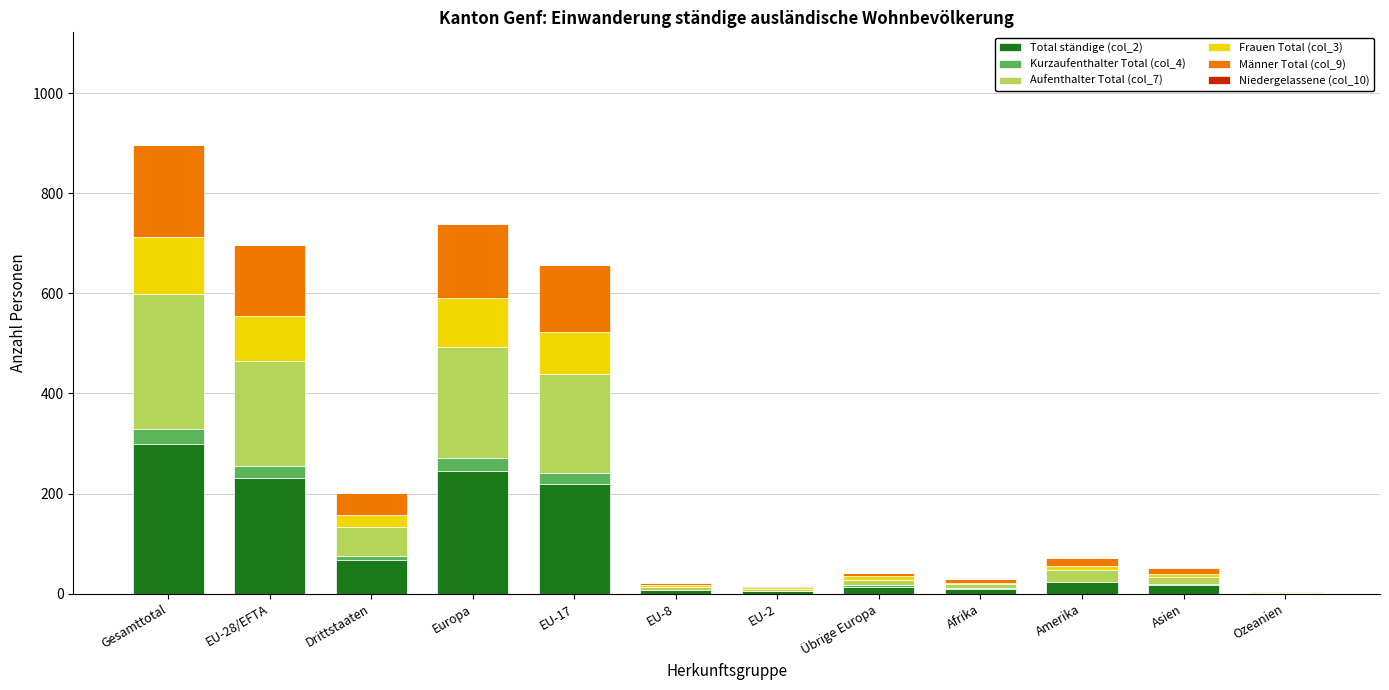

At which label does Total ständige (col_2) reach its peak?

Gesamttotal